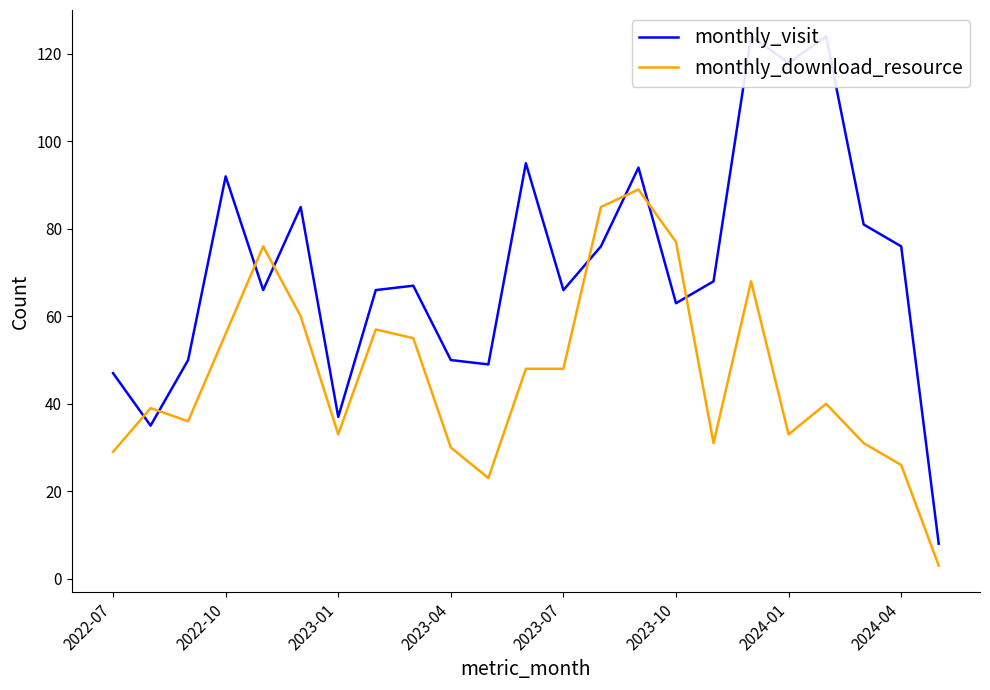

At which label does monthly_download_resource first exceed 40?

2022-10